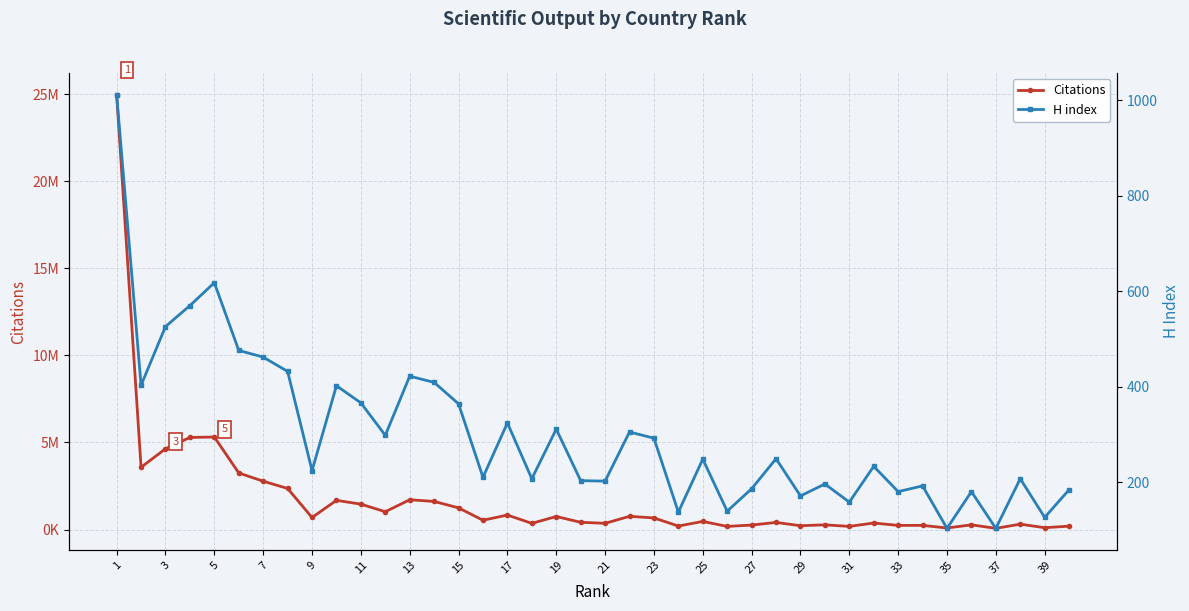

Reading left to right, list all the values displayed in this chart.

Citations: 24978158	3574768	4637932	5288944	5313350	3248185	2774472	2357470	690552	1674269	1456937	1021075	1708734	1612137	1243384	531795	830521	354128	746756	414942	355099	755468	665183	198913	464048	177771	254969	406880	218042	268743	179208	373095	235402	237177	87205	267940	66196	307683	103055	192313
H index: 1012	403	526	570	618	476	462	432	224	402	366	298	422	409	364	210	324	207	311	203	202	305	292	137	248	139	186	249	171	196	158	233	180	192	103	180	103	207	126	184